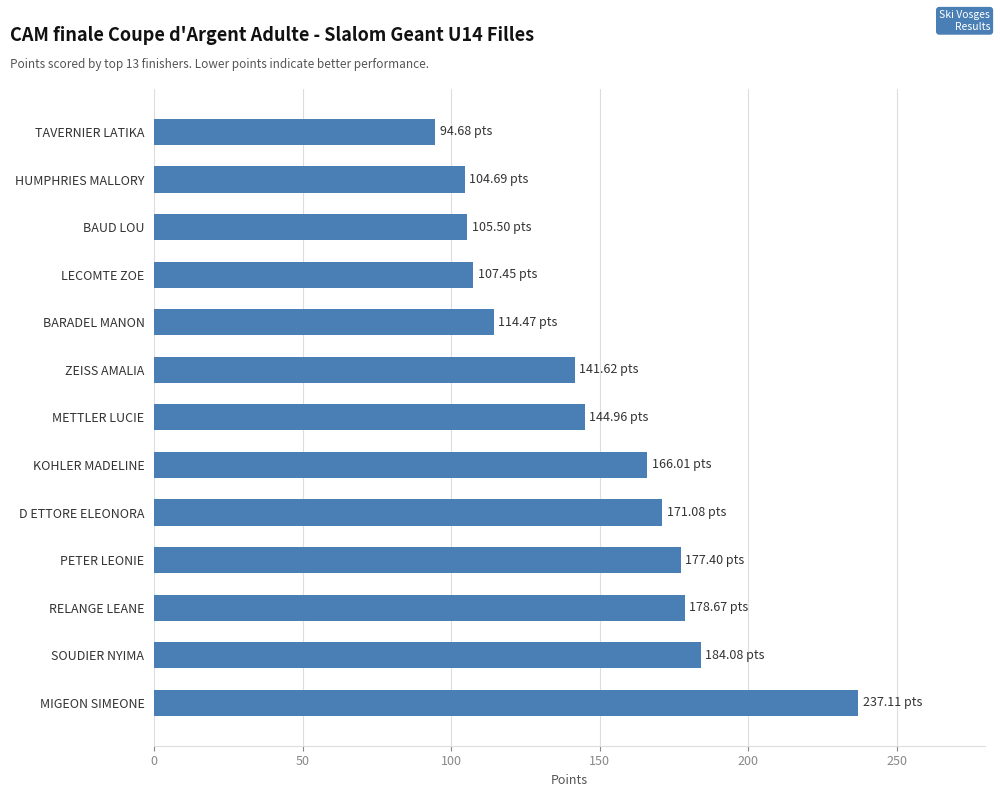

How many data points are above 144?

7